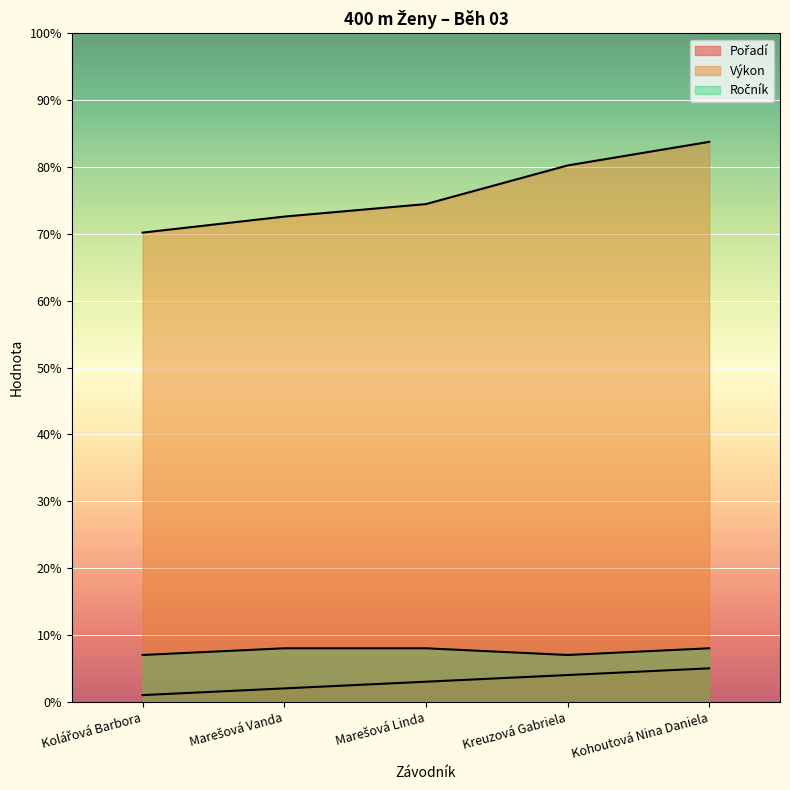

Which series changed the most between Marešová Vanda and Marešová Linda?

Výkon